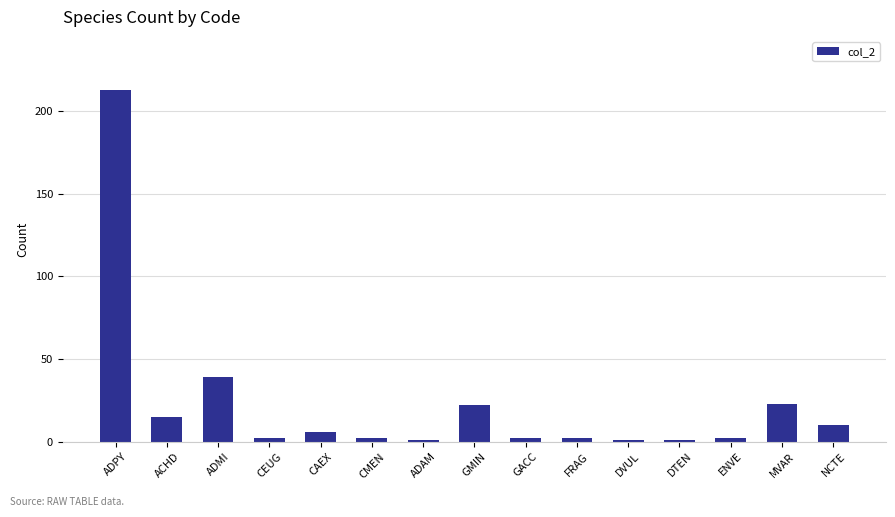

What is the ratio of the value at FRAG to the value at ACHD?

0.1